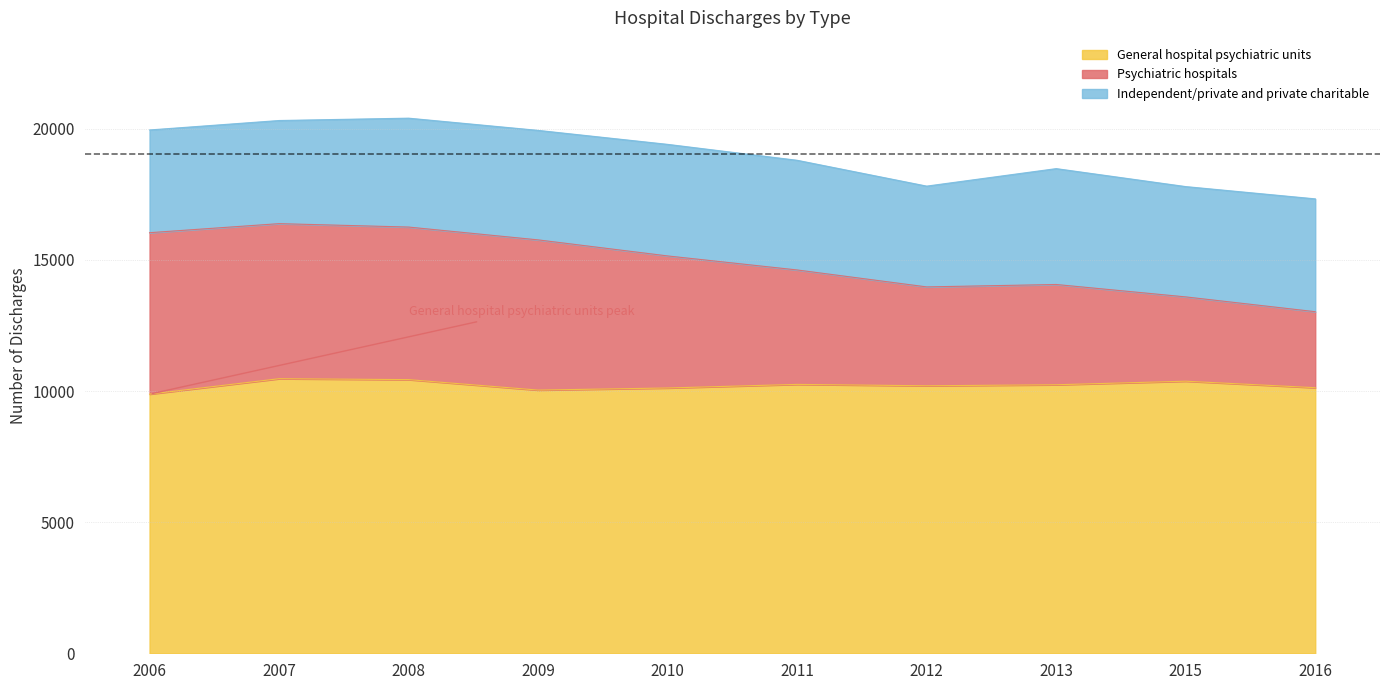

Count the number of categories in the chart.

10